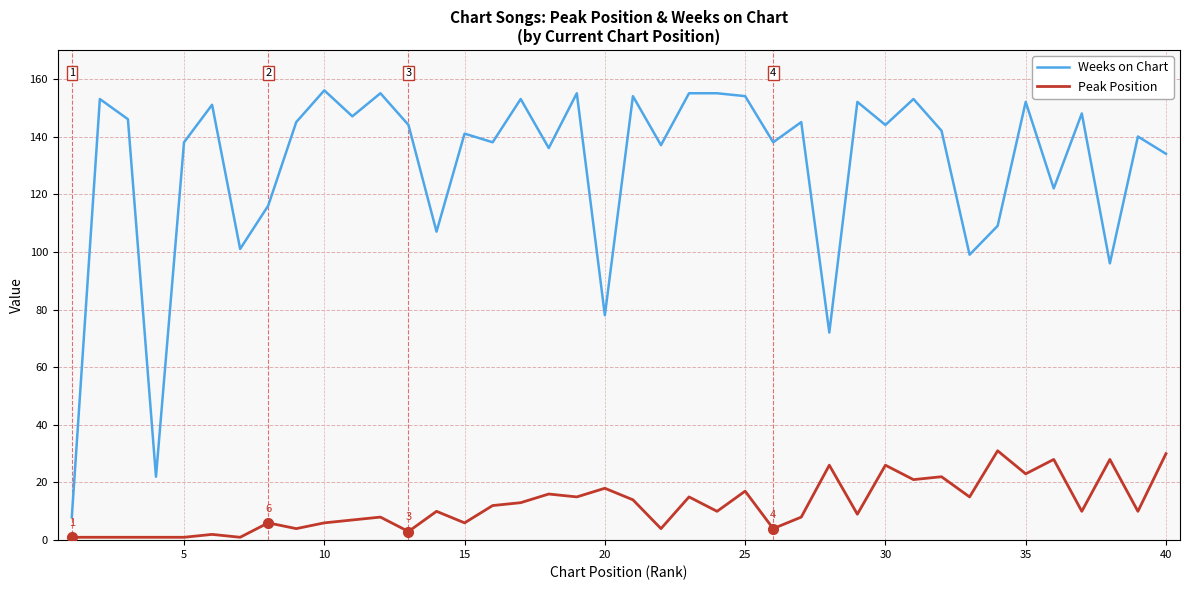

Count the number of data series in this chart.

2